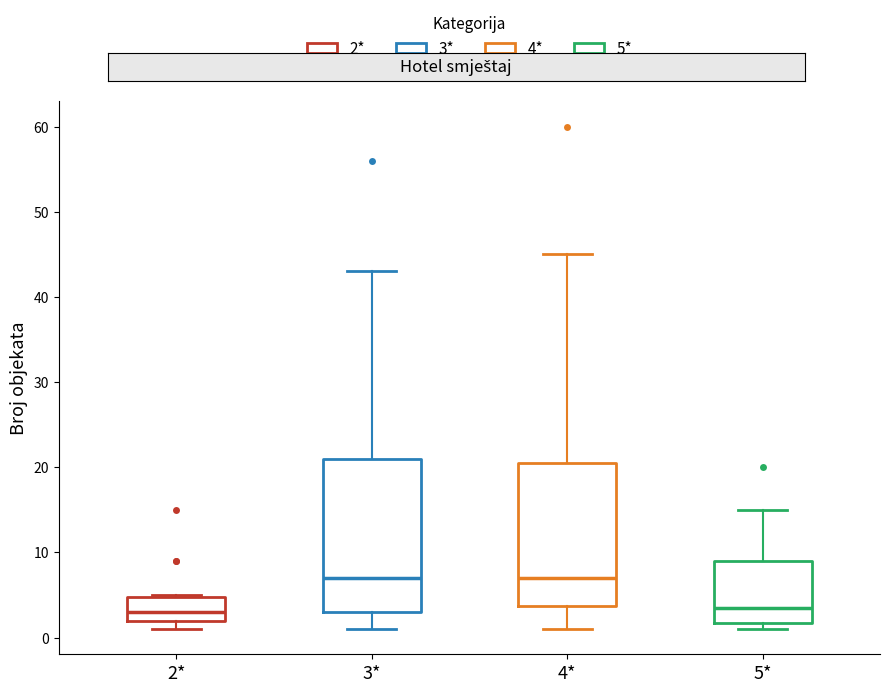

Reading left to right, read every box against the y-axis: the position of its median line, the range the box covers, and the ends of its whiskers. The values are not printed on the chart, so give them approximately, as read against the axis.

2*: median 3, box 2 to 5, whiskers 1 to 5
3*: median 7, box 3 to 21, whiskers 1 to 43
4*: median 7, box 4 to 21, whiskers 1 to 45
5*: median 4, box 2 to 9, whiskers 1 to 15